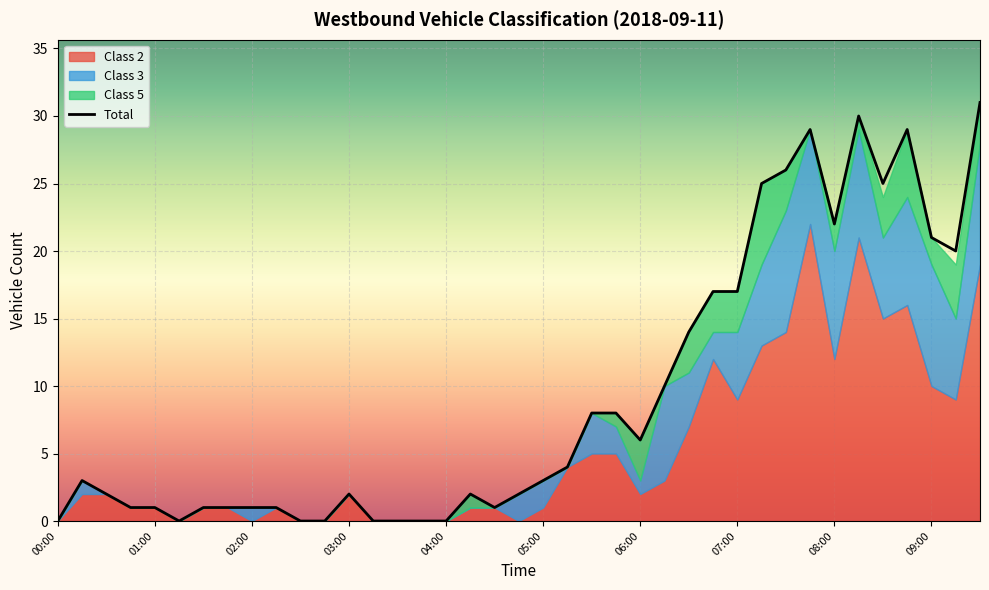

Rank the series at 08:00 from lowest to highest value.

Class 5, Class 3, Class 2, Total